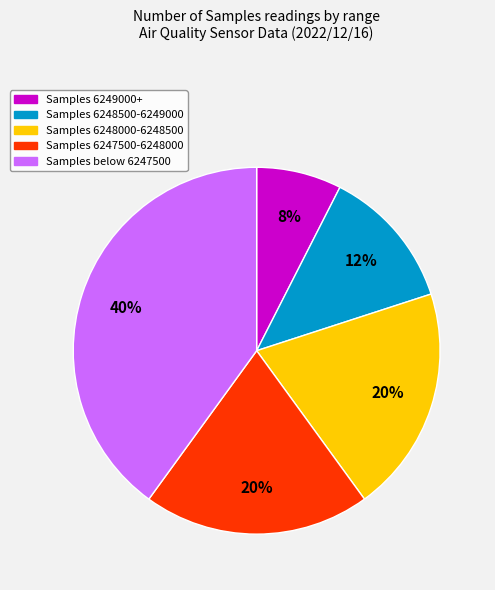

Does any single category account for the majority?

No